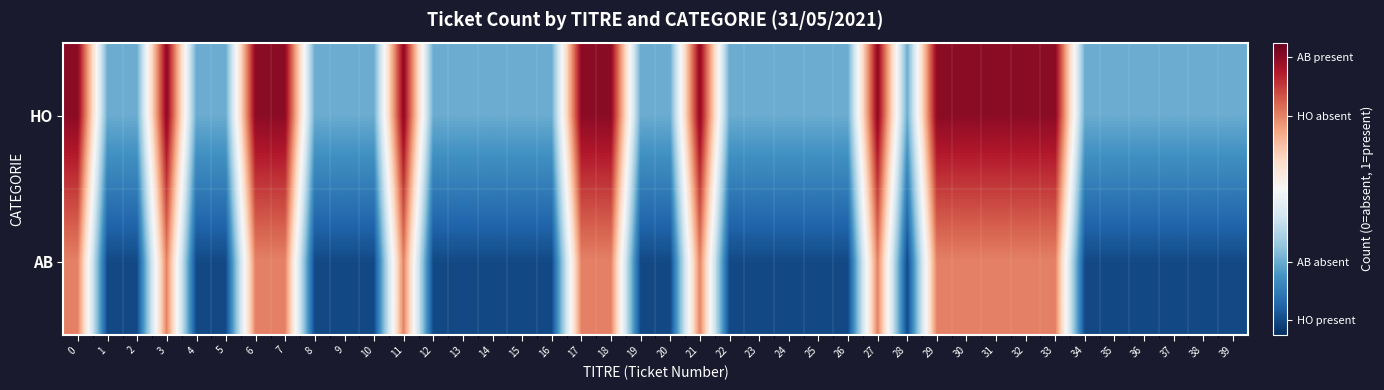

How many series are shown in this chart?

2